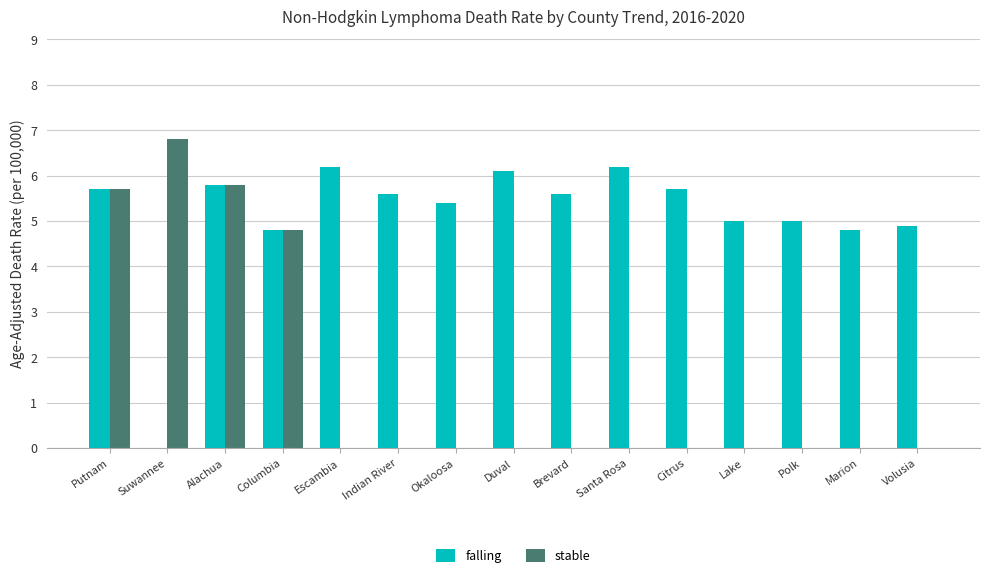

Reading right to left, transcribe all the data shown in this chart.

falling: 4.9	4.8	5.0	5.0	5.7	6.2	5.6	6.1	5.4	5.6	6.2	4.8	5.8	0.0	5.7
stable: 0.0	0.0	0.0	0.0	0.0	0.0	0.0	0.0	0.0	0.0	0.0	4.8	5.8	6.8	5.7